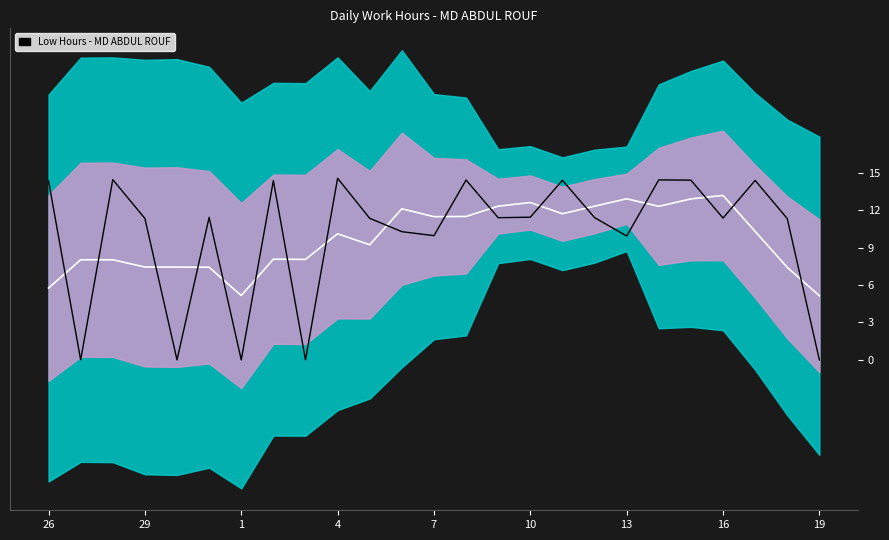

After their last crossing, which series has the higher values: Mean or Low Hours?

Mean